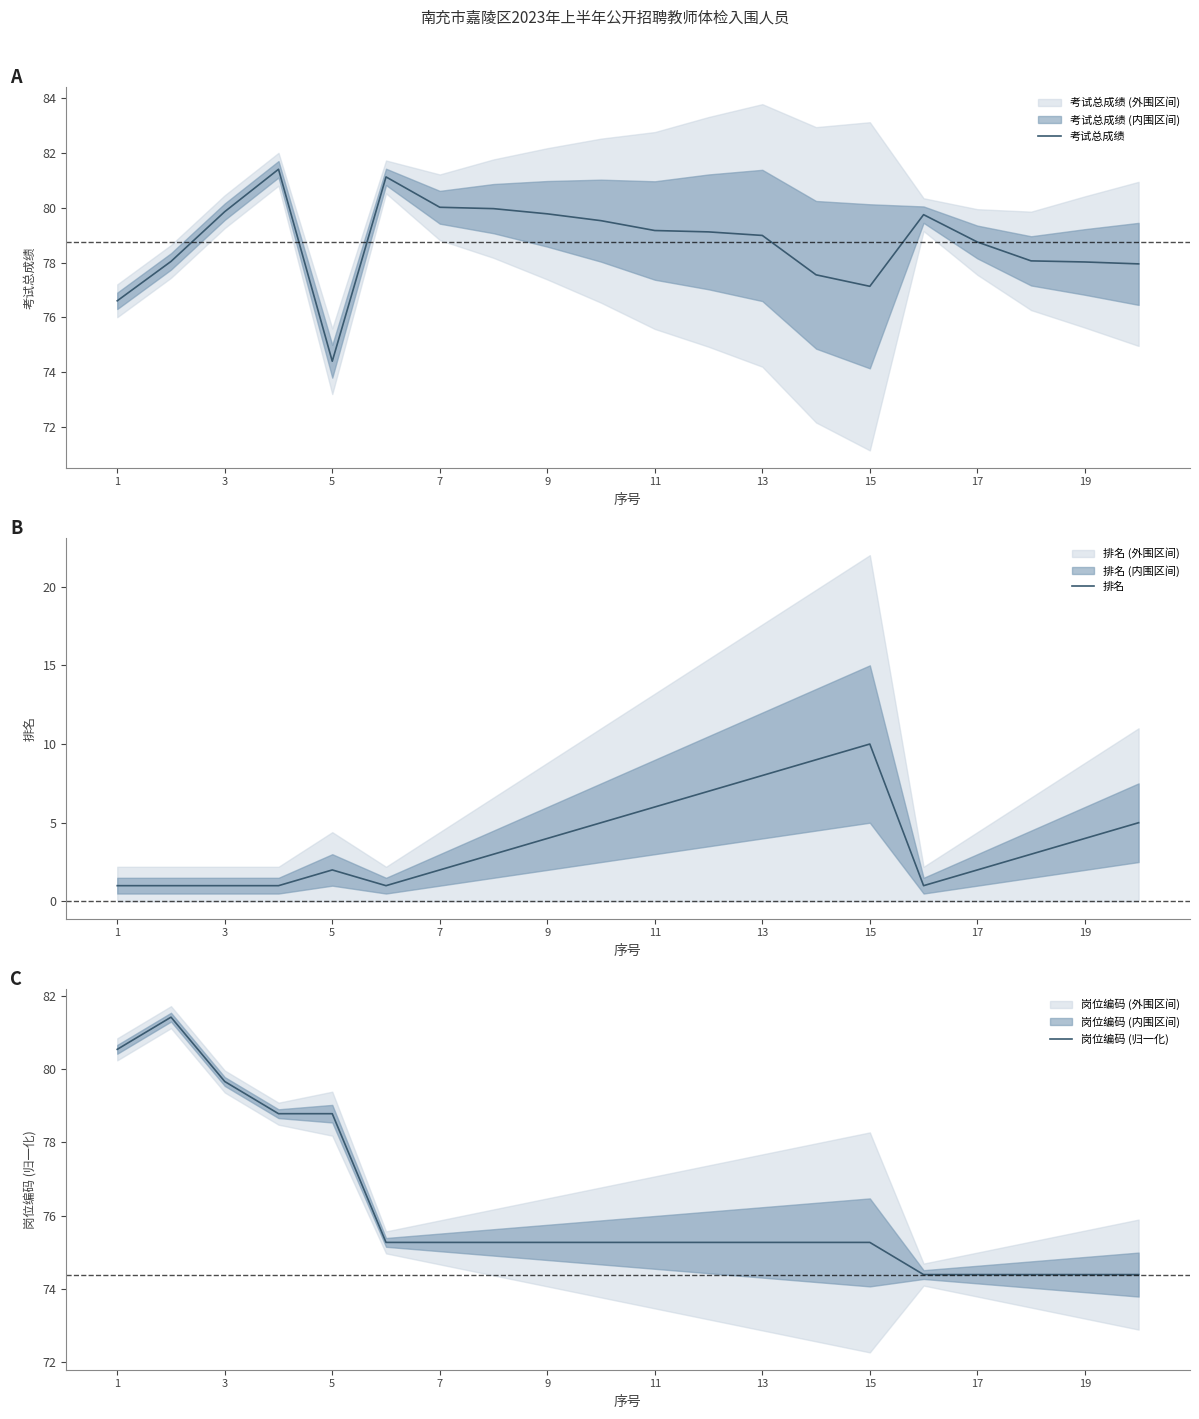

What value does the 考试总成绩 series have at 7?

80.0